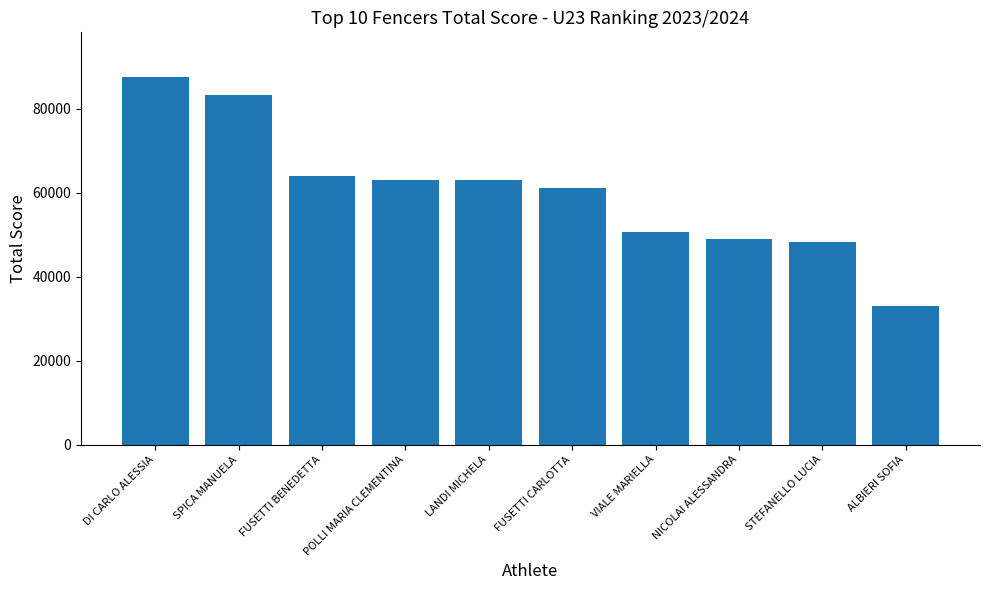

What is the label of the 2nd bar from the right?

STEFANELLO LUCIA